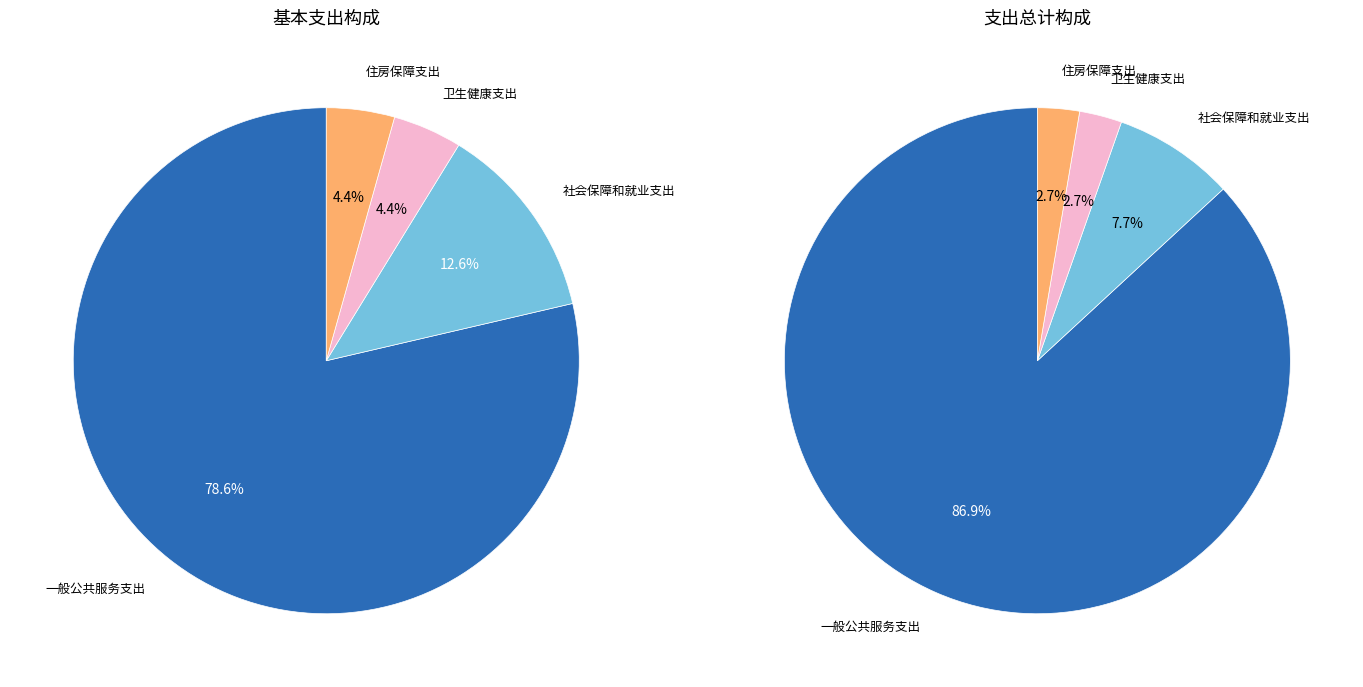

Is it true that 住房保障支出 is 4% of the pie?

True